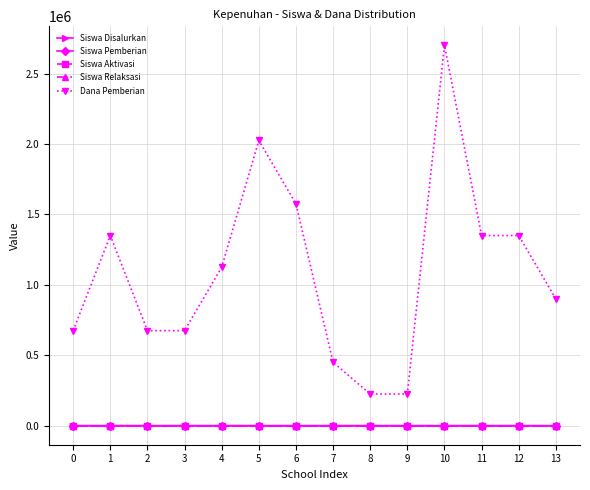

Is this an area chart (filled region under the line)?

No